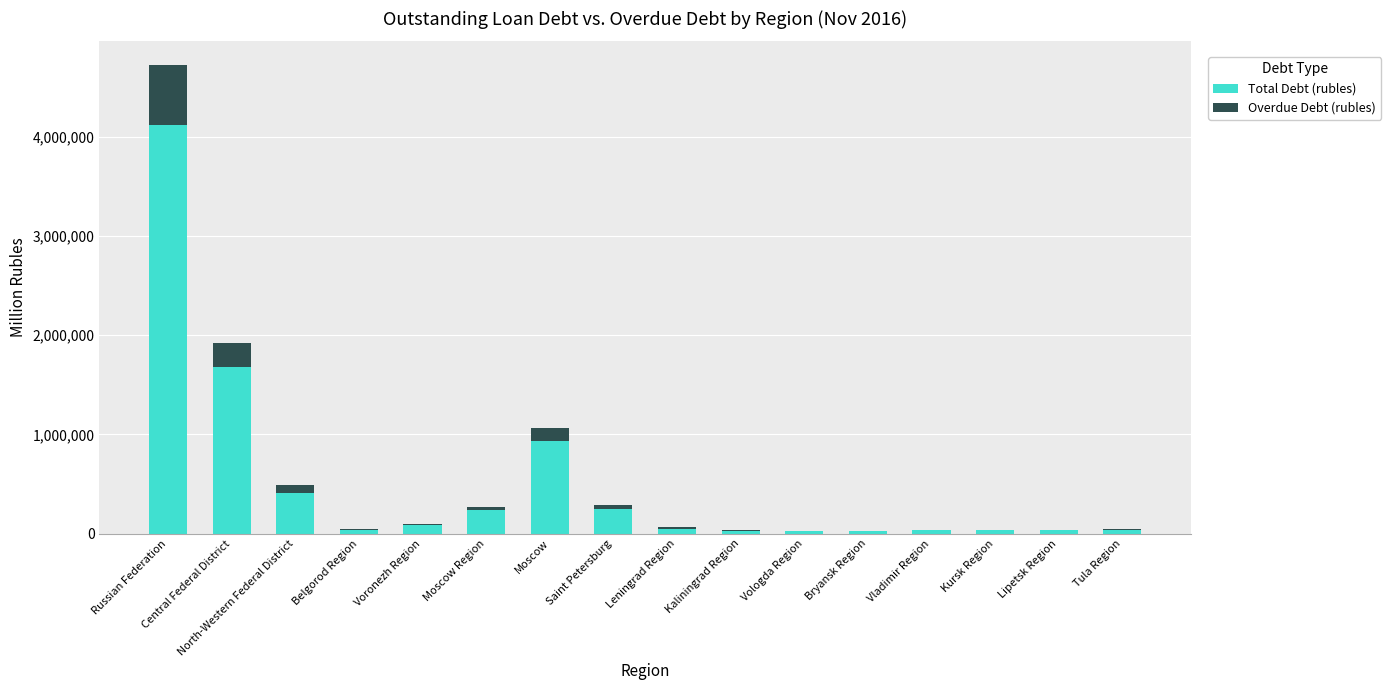

Count the number of categories in the chart.

16